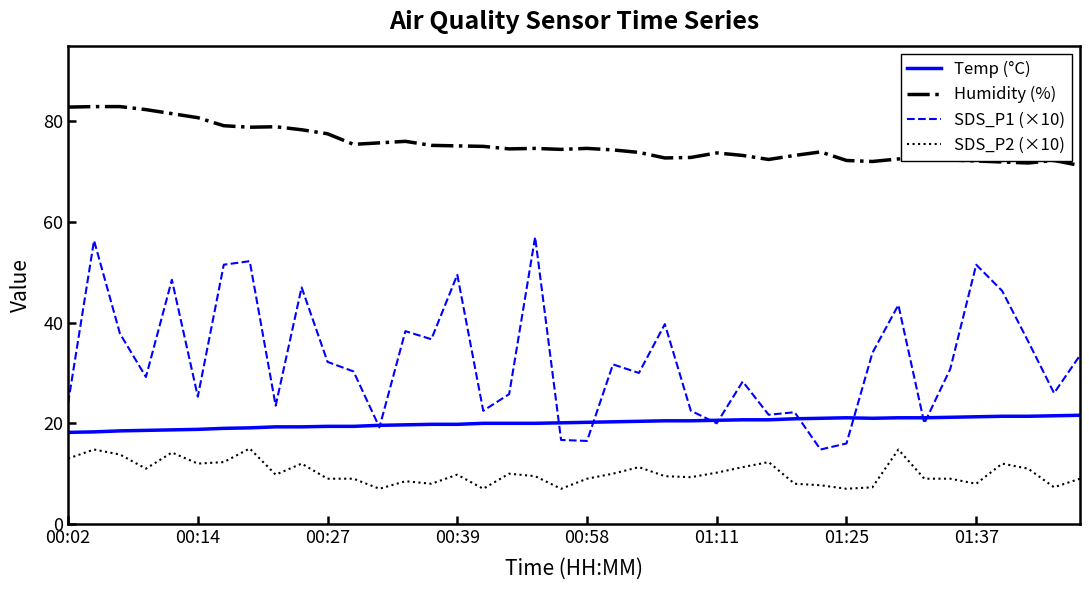

What is the smallest value displayed?

7.0